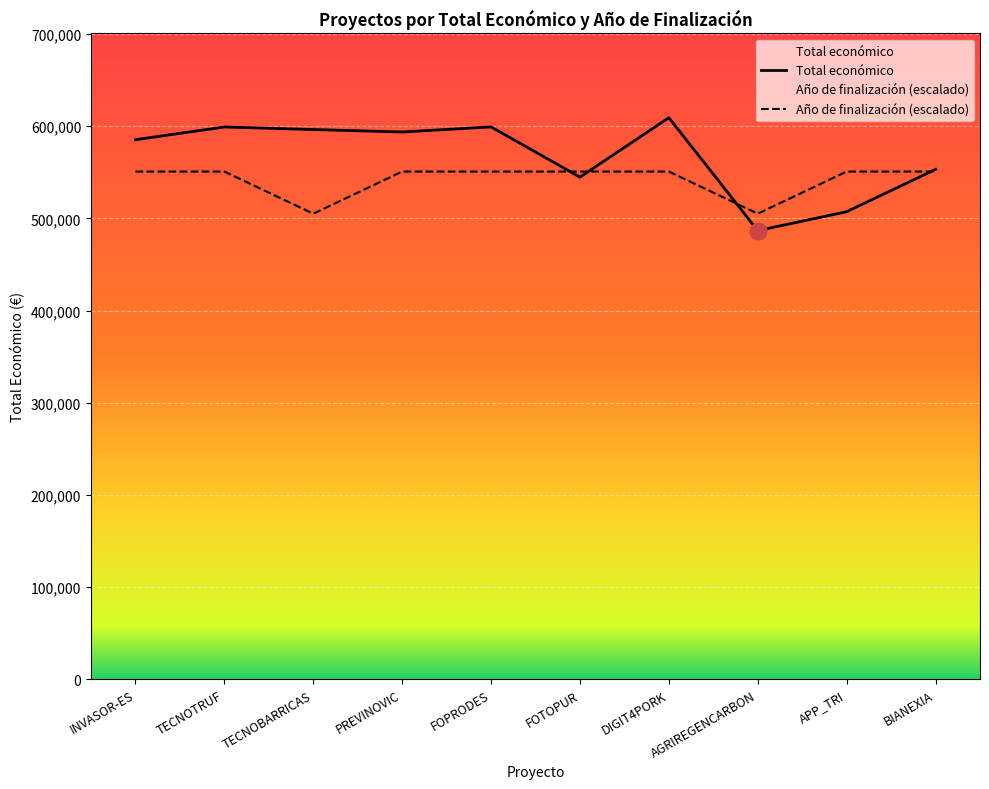

What is the value of the Total económico point at the 10th from the left?

553196.0